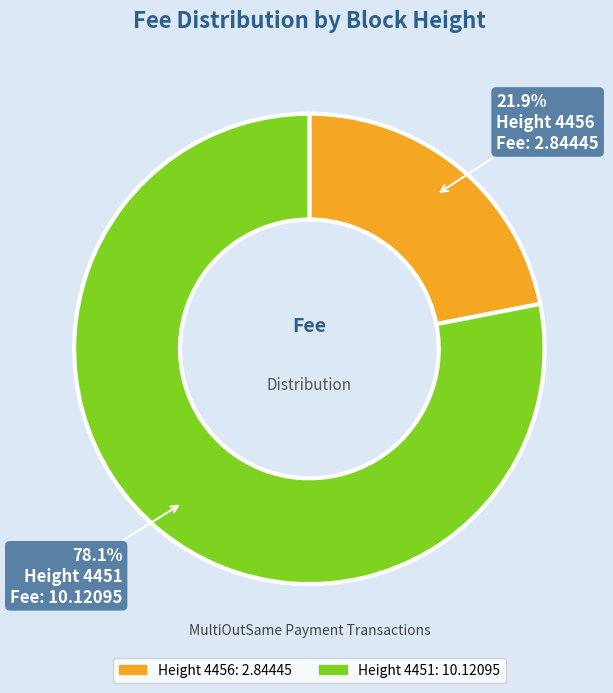

Combined, do Height 4456 and Height 4451 account for over 50%?

Yes